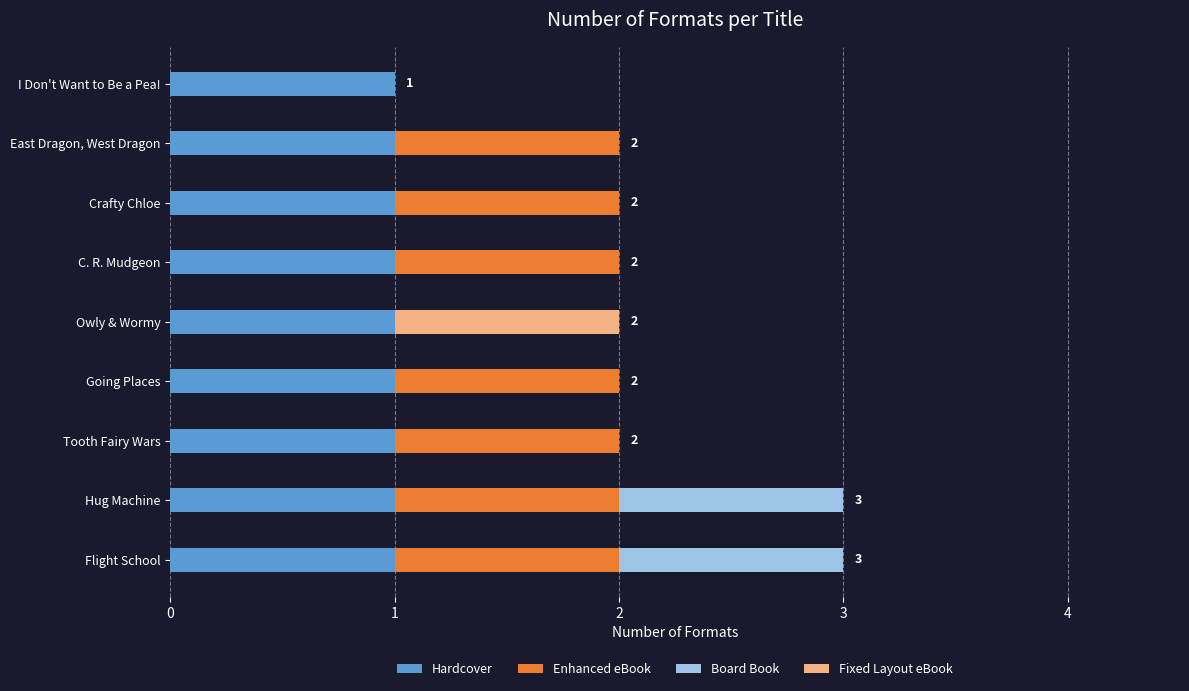

The Hardcover series shows 1 at Flight School. True or false?

True